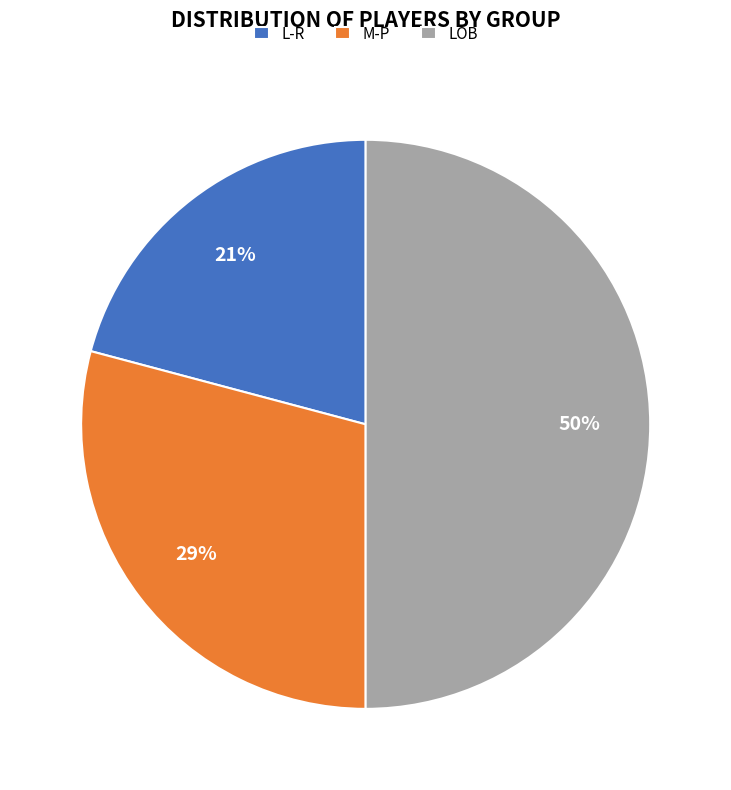

Do L-R and LOB together represent more than half of the pie?

Yes